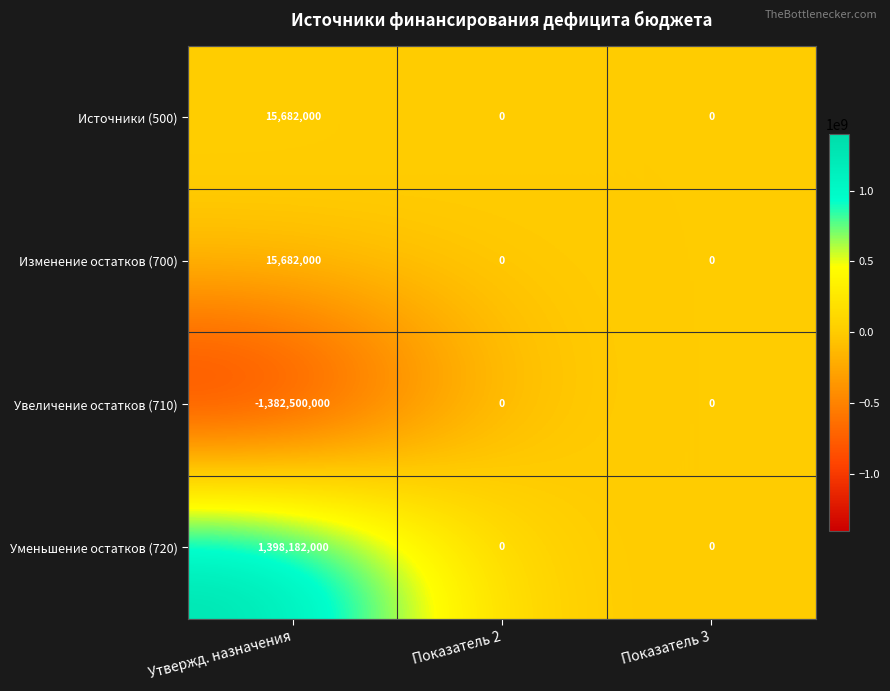

Is the value of Источники (500) at Утвержд. назначения greater than the value of Увеличение остатков (710) at Утвержд. назначения?

Yes